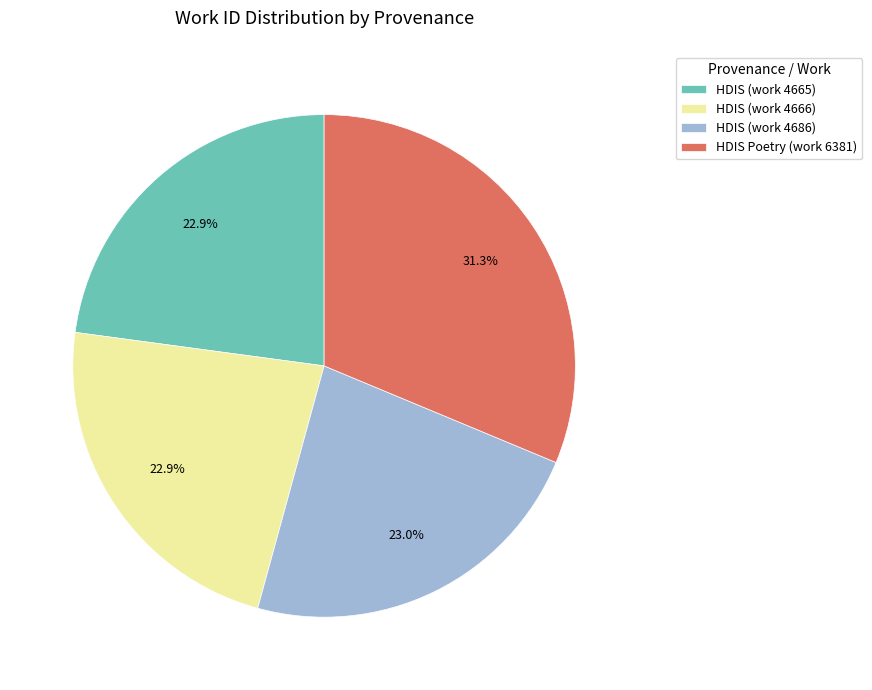

Is HDIS (work 4665) the majority of the pie?

No